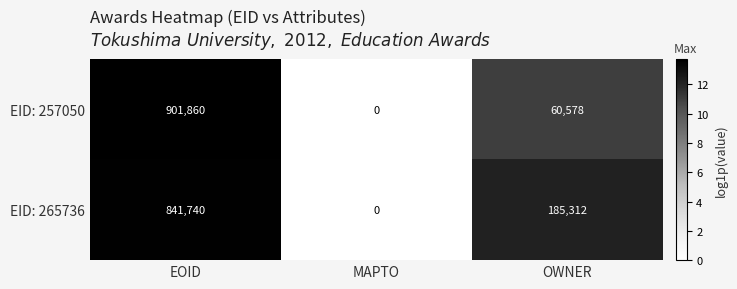

Reading left to right, extract all data points from this chart.

EID: 257050: EOID=901860	MAPTO=0	OWNER=60578
EID: 265736: EOID=841740	MAPTO=0	OWNER=185312